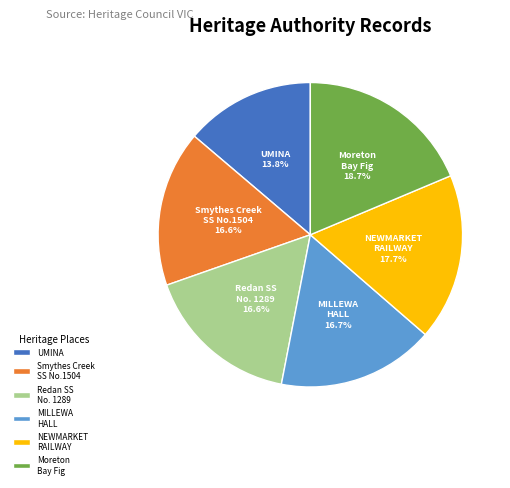

Does any single category account for the majority?

No